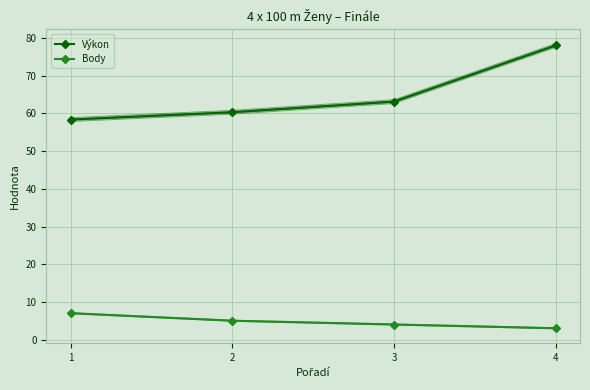

Reading left to right, what are all the values shown in this chart?

Výkon: 1=58.4	2=60.3	3=63.1	4=78.0
Body: 1=7.0	2=5.0	3=4.0	4=3.0